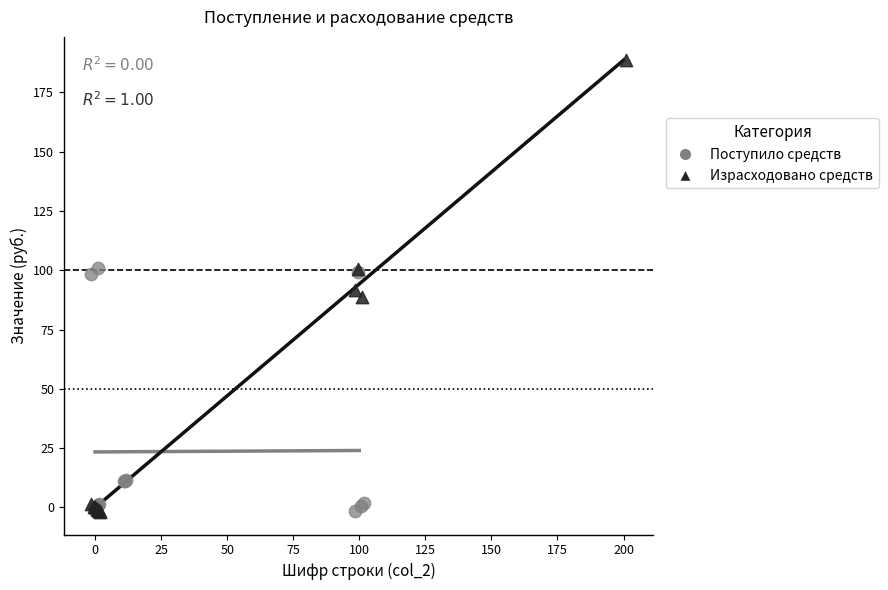

Which series has the largest Y range (max minus min)?

Израсходовано средств